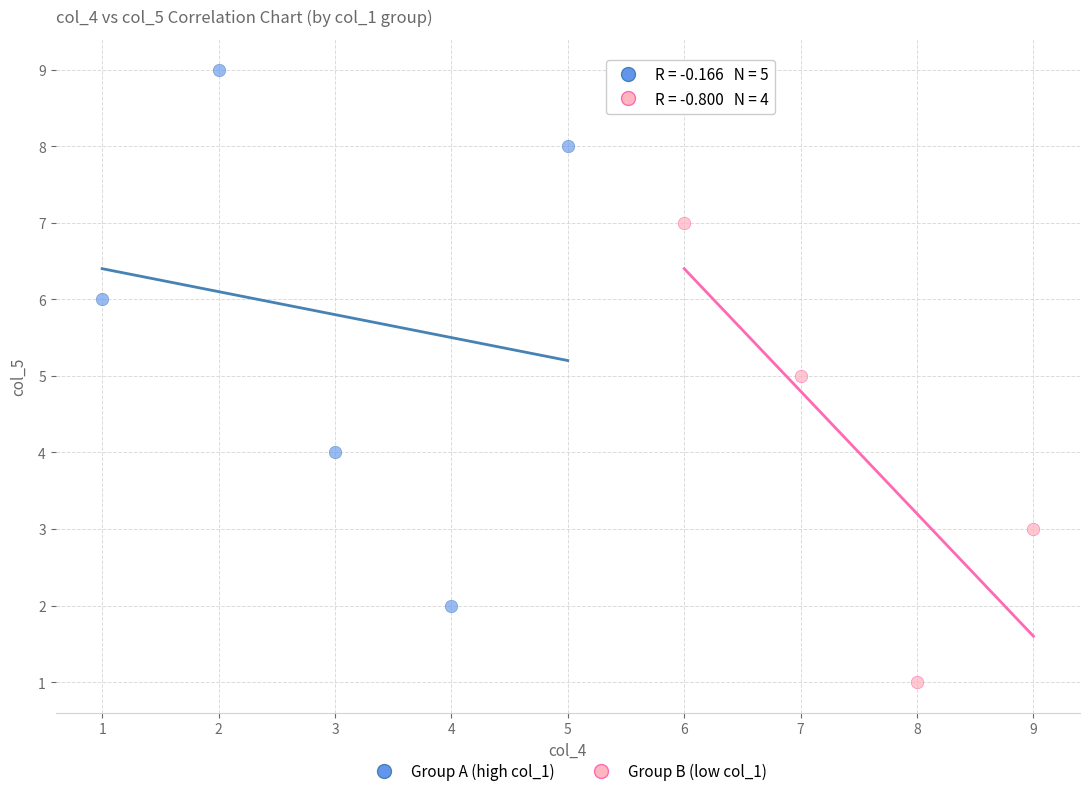

Which series reaches the maximum Y coordinate?

Group A (high col_1)